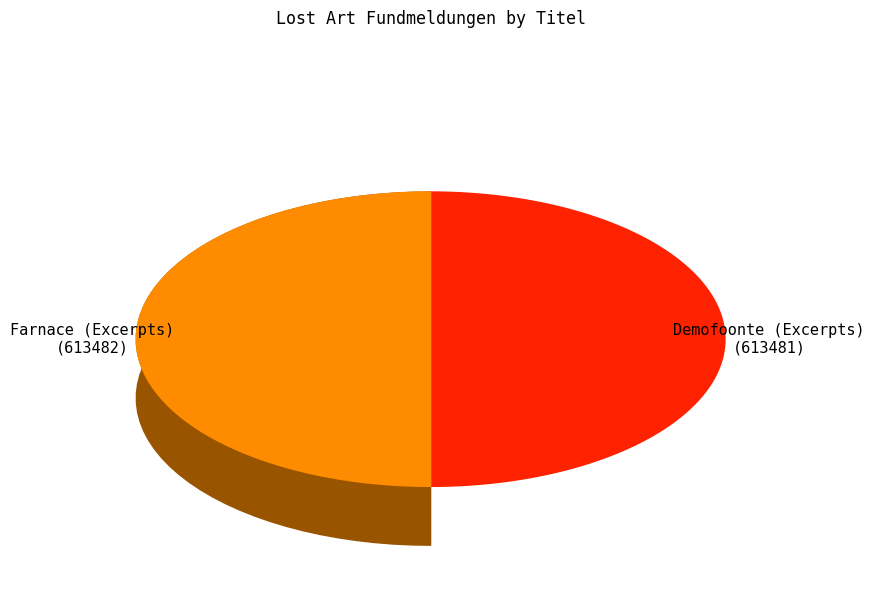

To the nearest percent, what portion does Farnace (Excerpts) represent?

50%